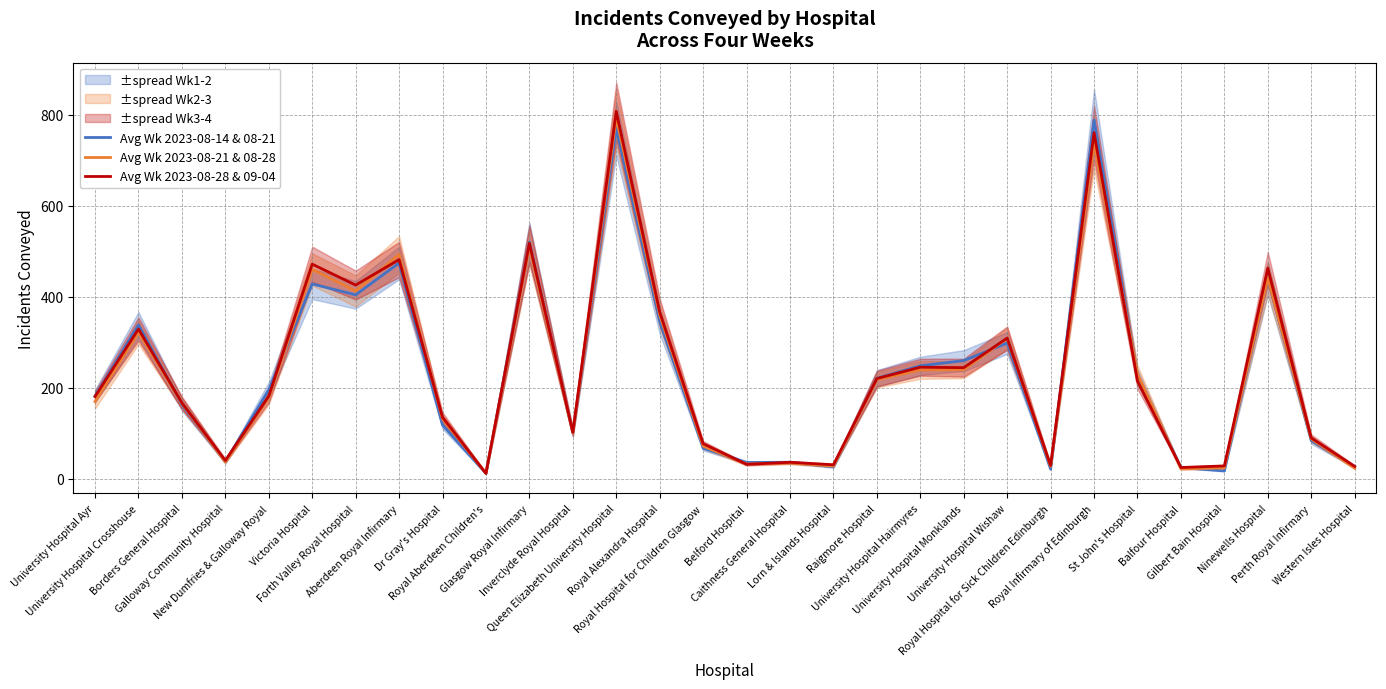

After their last crossing, which series has the higher values: Avg Wk 2023-08-14 & 08-21 or Avg Wk 2023-08-21 & 08-28?

Avg Wk 2023-08-14 & 08-21